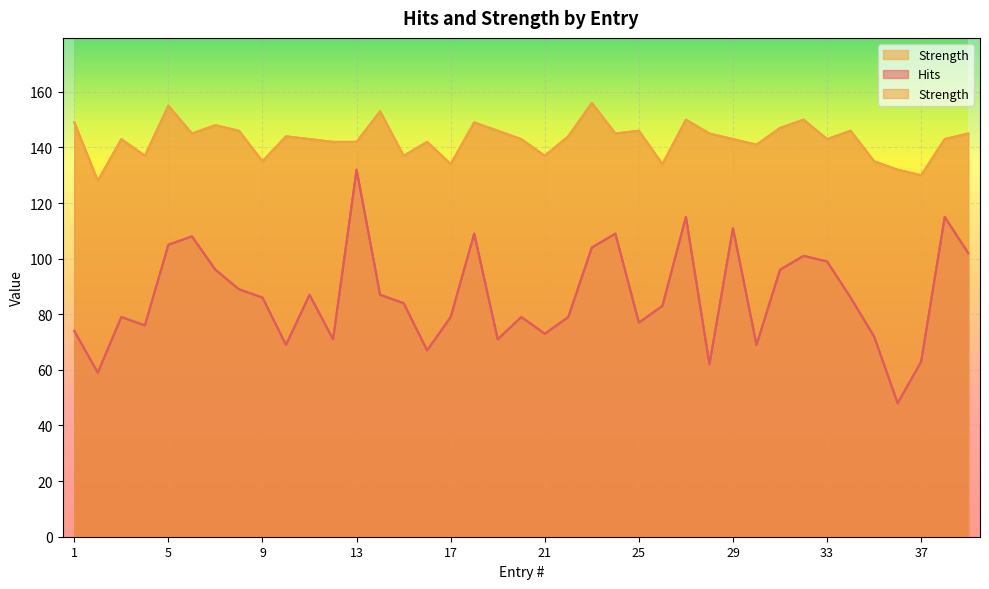

Which series has the largest total across all categories?

Strength